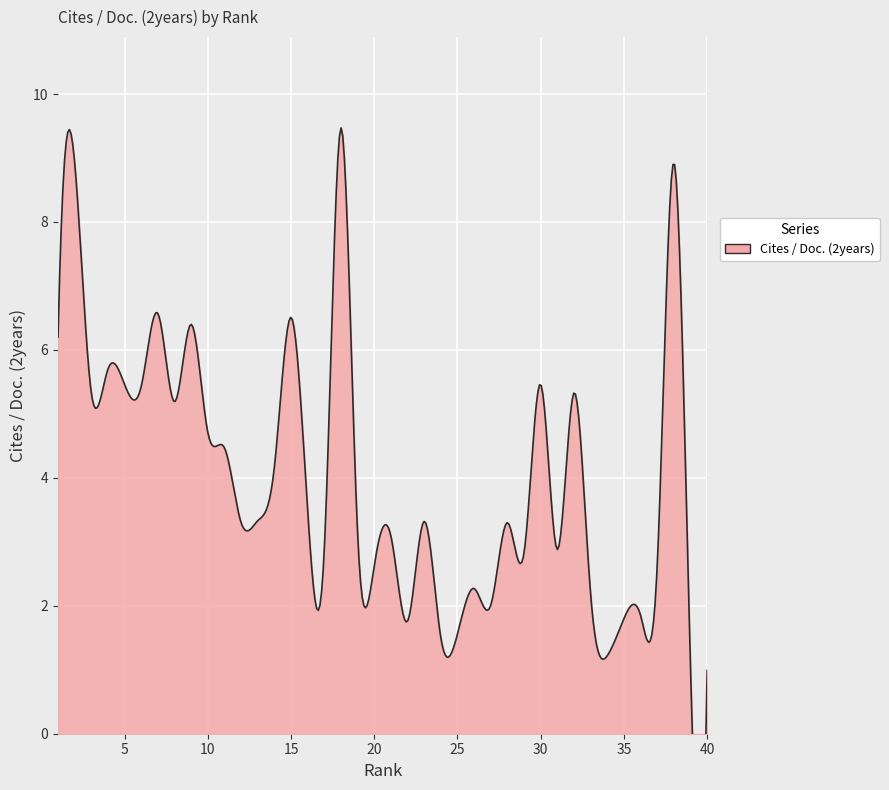

Is it true that the value at 36 is 1.9?

True